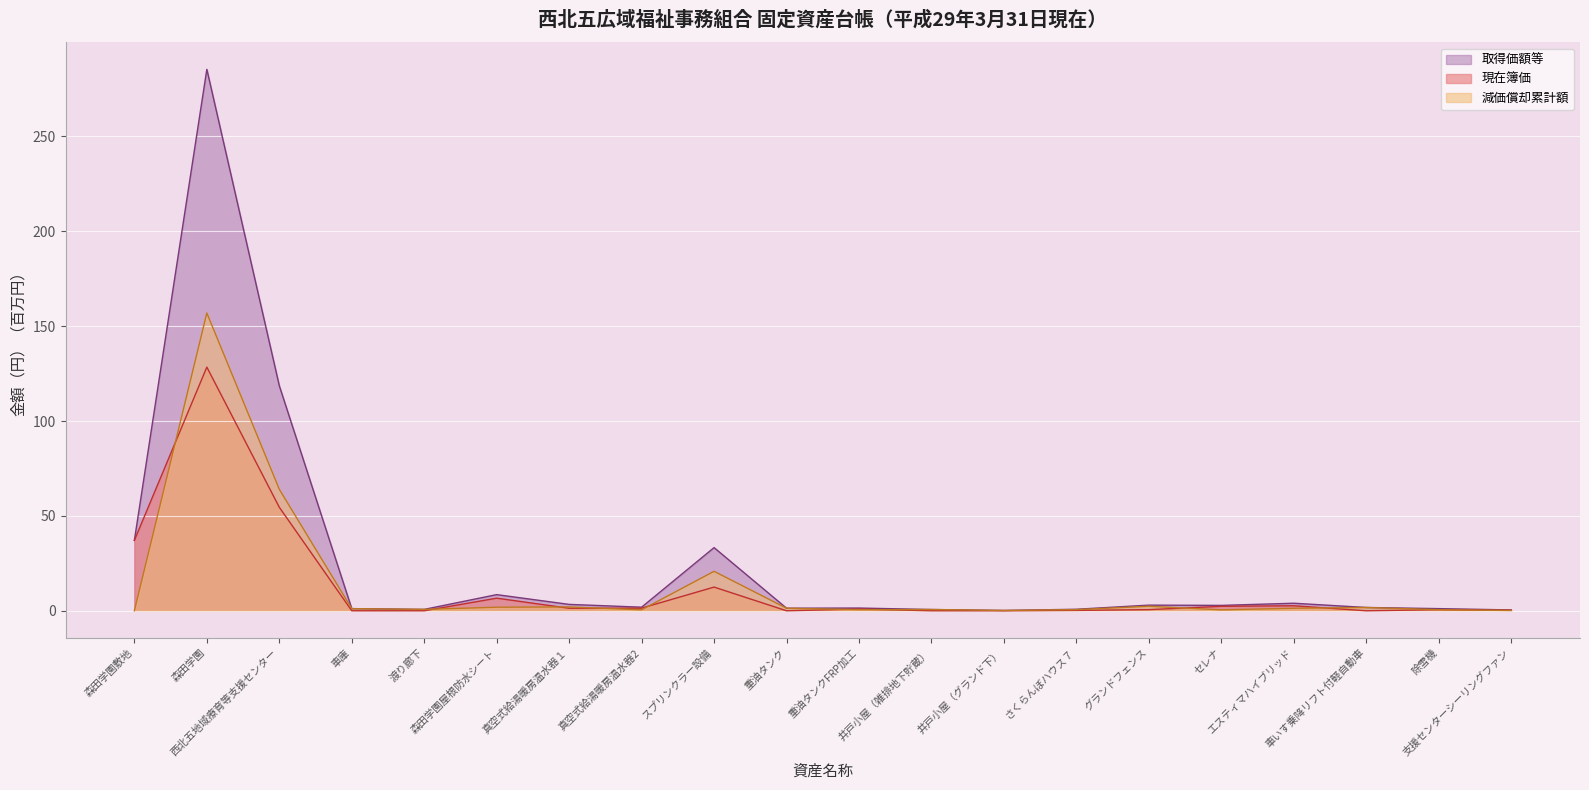

Reading right to left, transcribe all the data shown in this chart.

取得価額等: 0.4	1.1	1.7	4.0	2.8	3.0	0.8	0.2	0.7	1.4	1.4	33.3	1.9	3.4	8.5	0.7	1.1	118.6	285.3	37.1
現在簿価: 0.3	0.6	0.0	2.6	2.4	0.6	0.2	0.0	0.0	0.9	0.0	12.5	1.4	1.3	6.6	0.0	0.0	54.5	128.4	37.1
減価償却累計額: 0.1	0.6	1.7	1.3	0.5	2.4	0.6	0.2	0.7	0.5	1.3	20.8	0.5	2.0	1.9	0.7	1.1	64.0	156.9	0.0